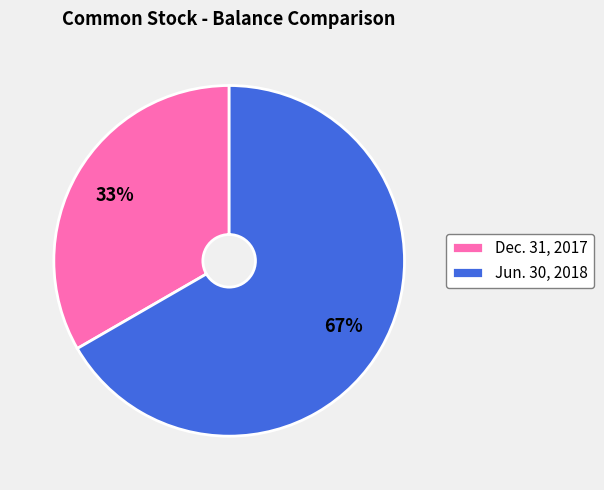

To the nearest percent, what is the average slice percentage?

50%